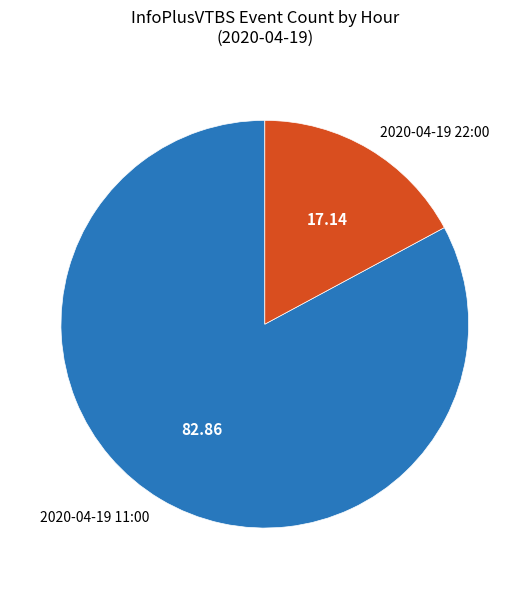

Rank the categories by value from highest to lowest.

2020-04-19 11:00, 2020-04-19 22:00